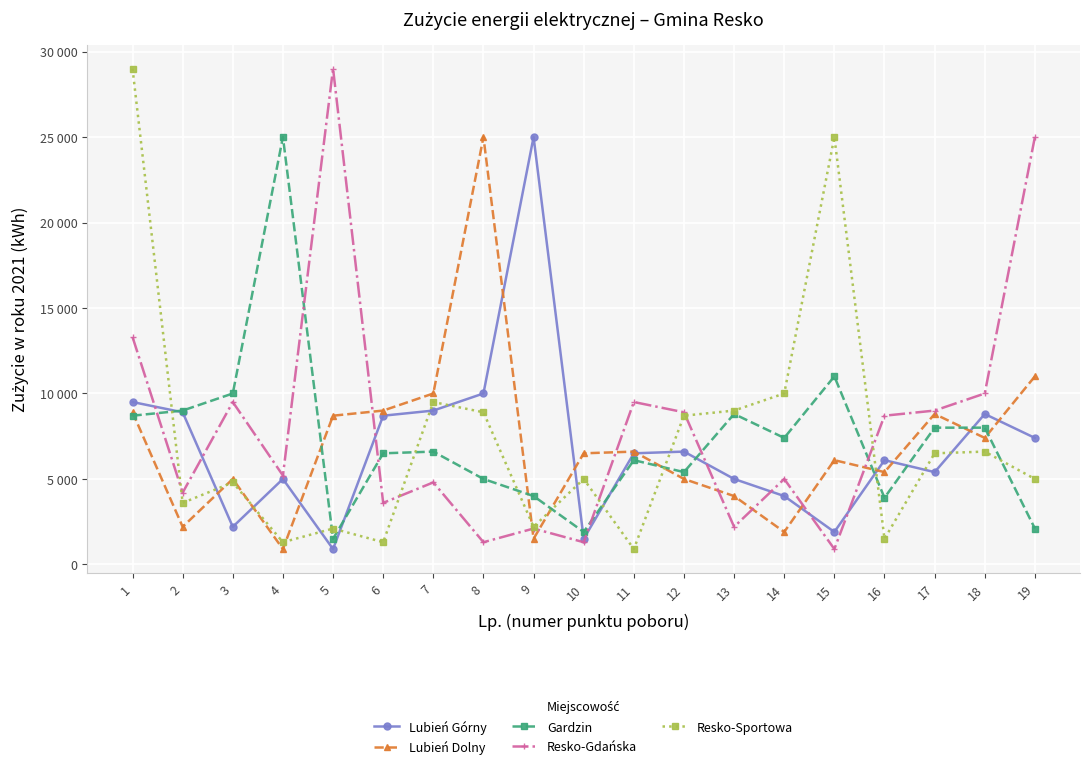

How many times do Lubień Dolny and Resko-Sportowa cross each other?

7